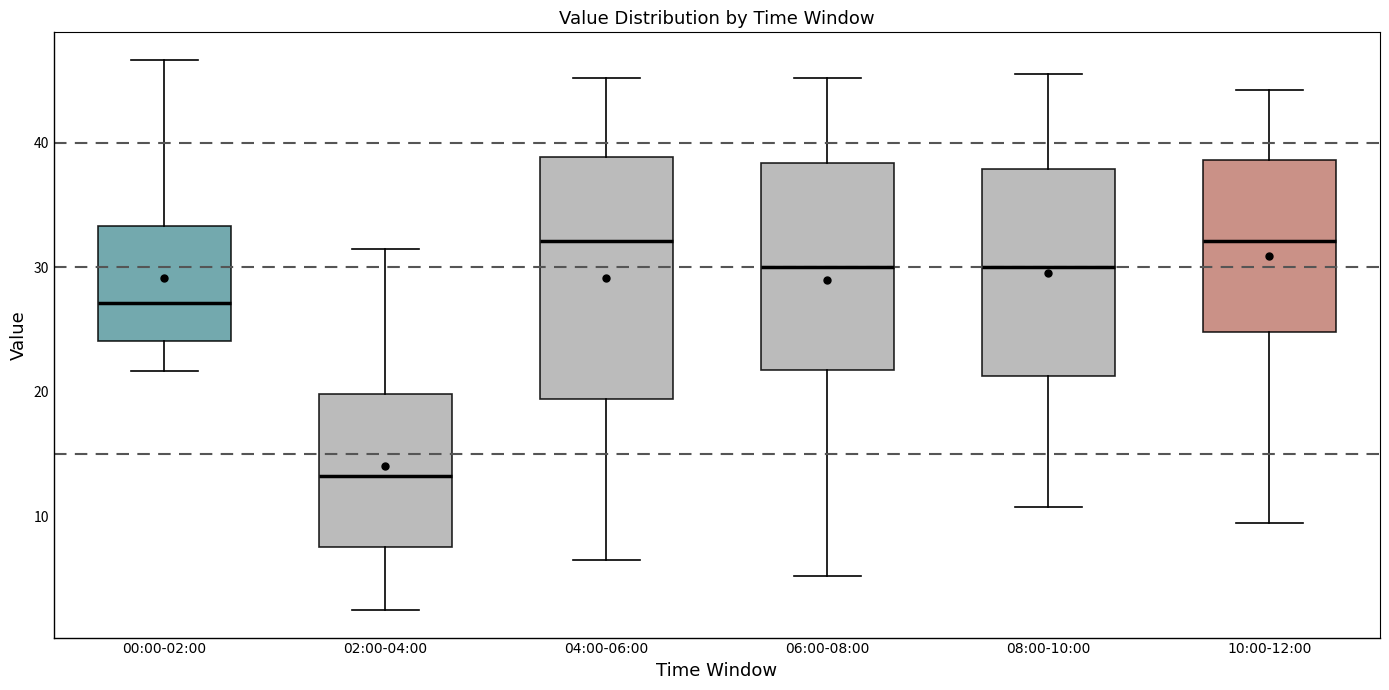

Where does the median line of the box for 00:00-02:00 sit on the y-axis? The values are not printed on the chart, so give them approximately, as read against the axis.

27